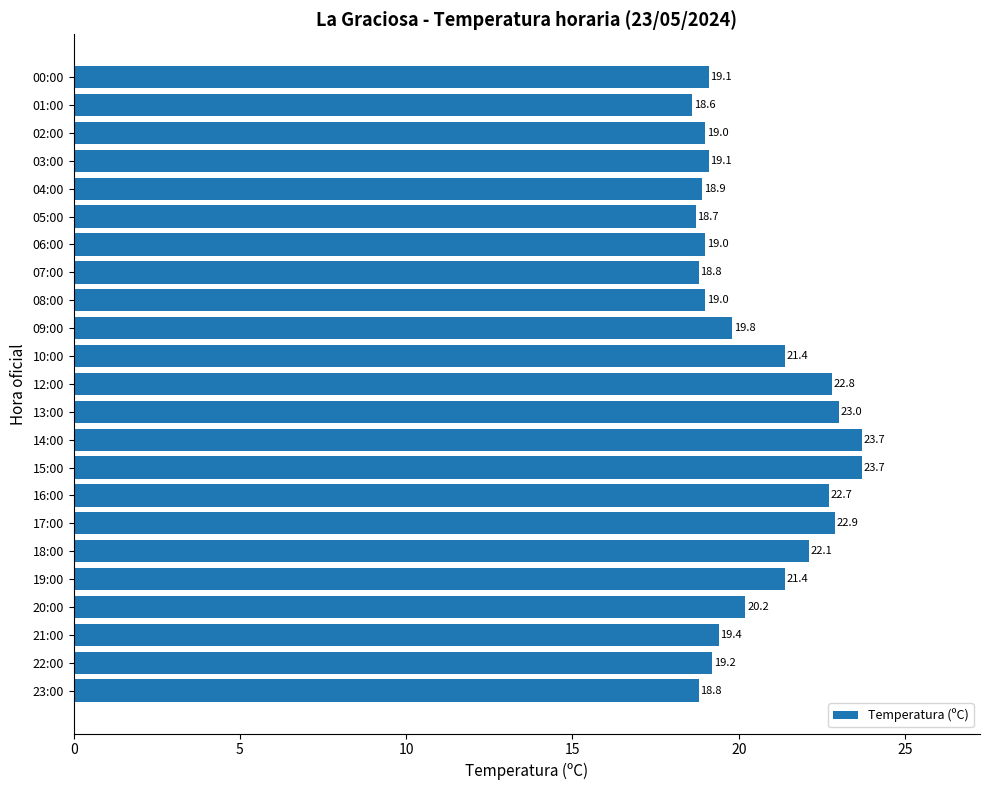

What is the sum of the values at 03:00 and 23:00?

37.9